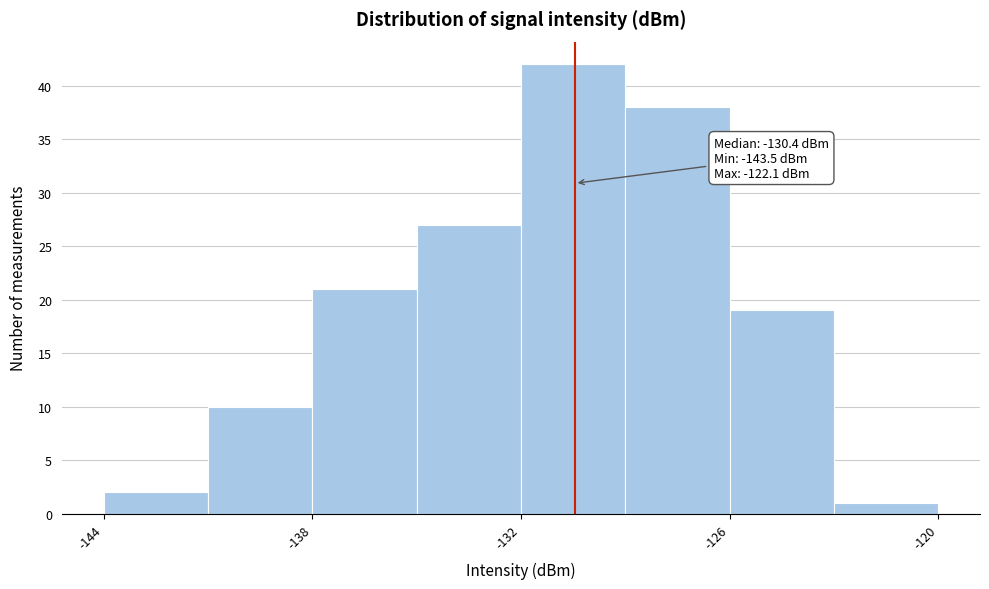

Around what value on the x-axis is the tallest bar? Give the approximate position of its centre, as read against the axis.

-130